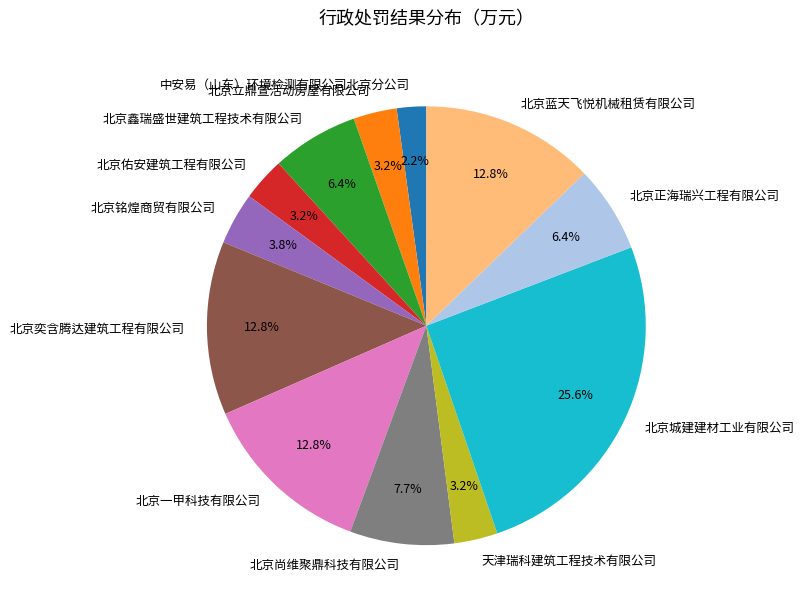

How many segments does this pie chart have?

12